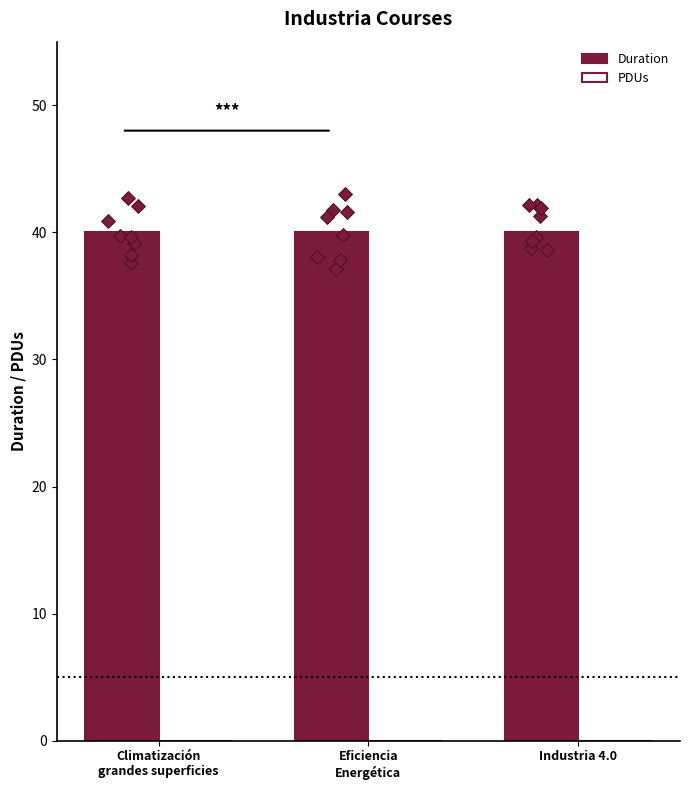

What are all the series names shown in the legend?

Duration, PDUs